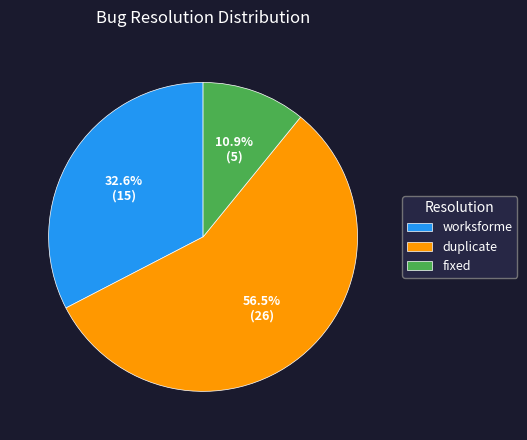

How many segments does this pie chart have?

3